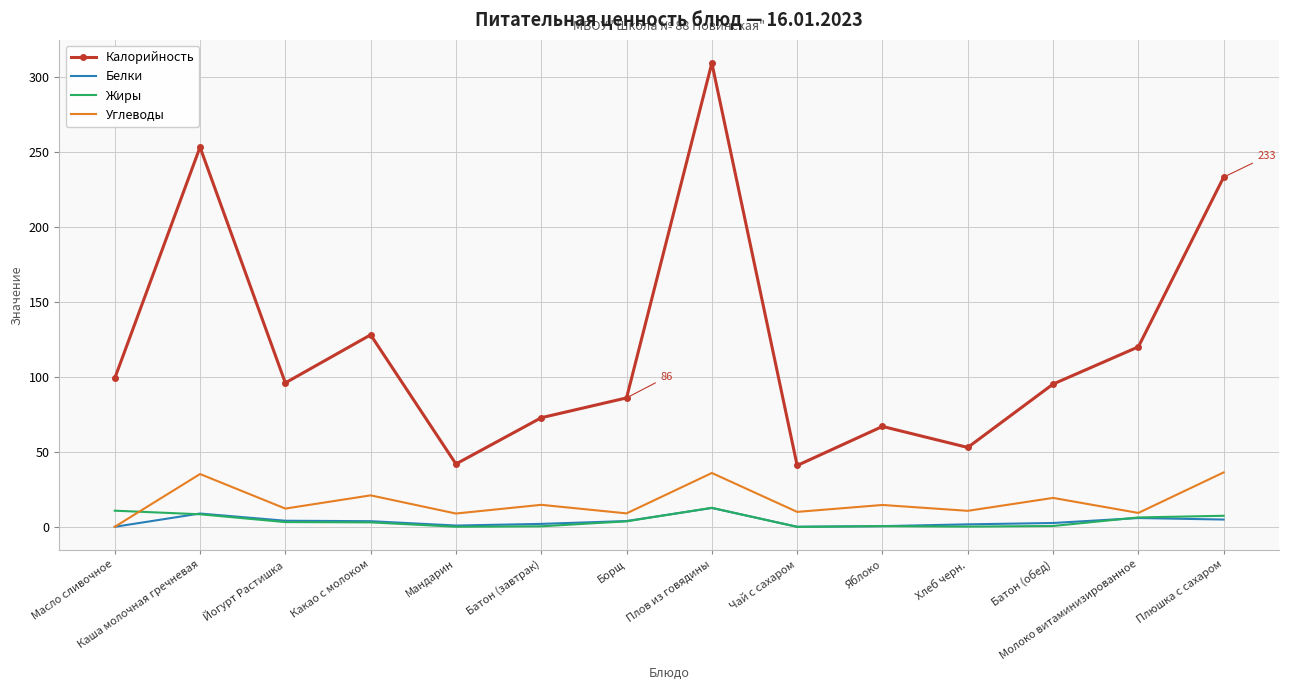

Where is the first local minimum for Углеводы?

Йогурт Растишка